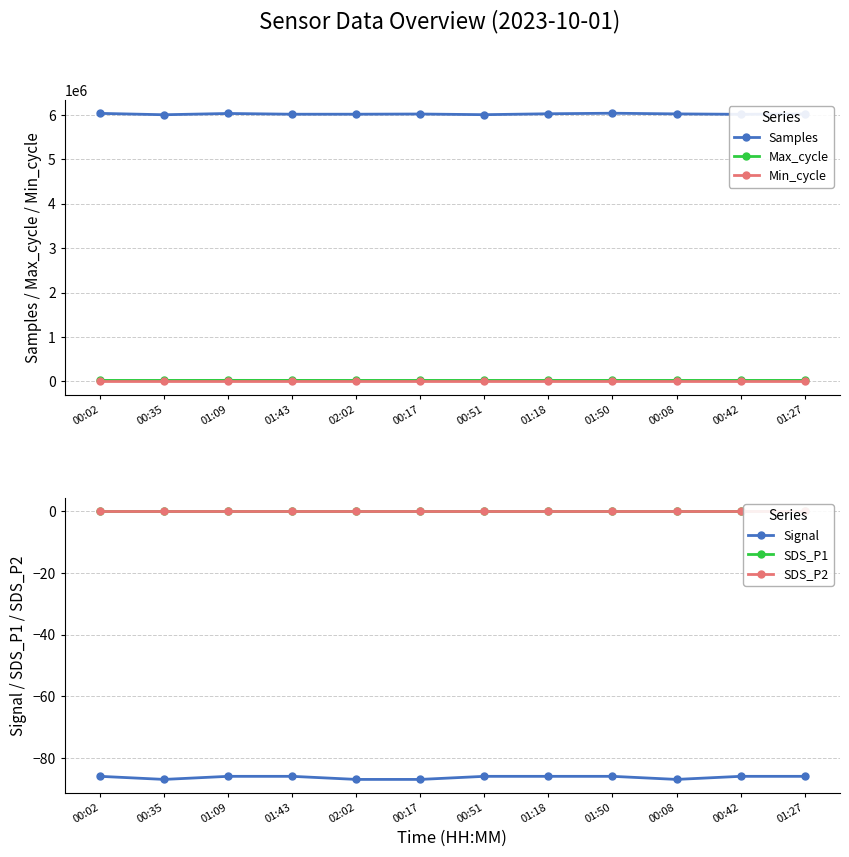

Does the chart display data point markers on the line(s)?

Yes